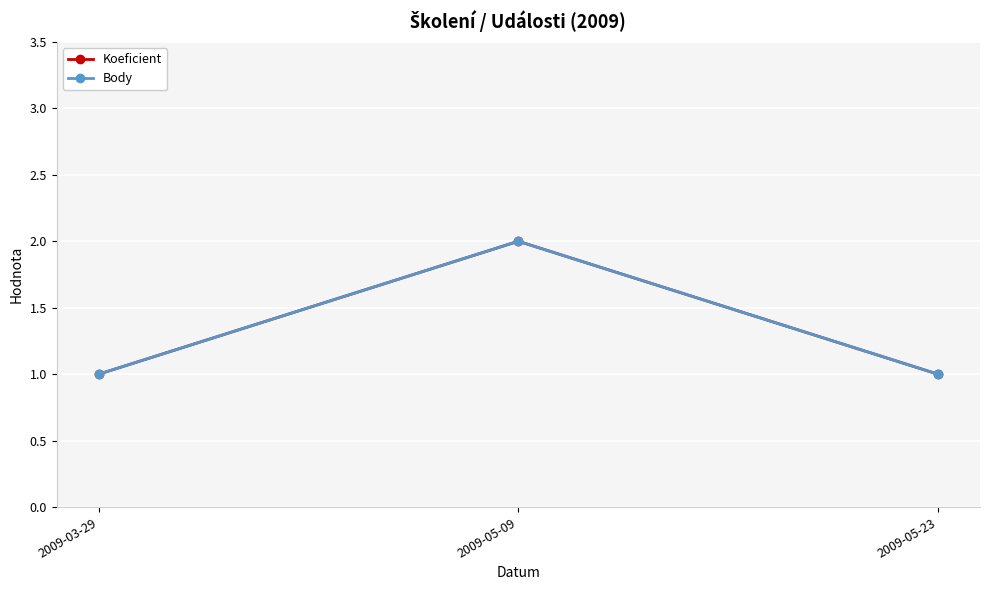

How many data points does each series have?

3